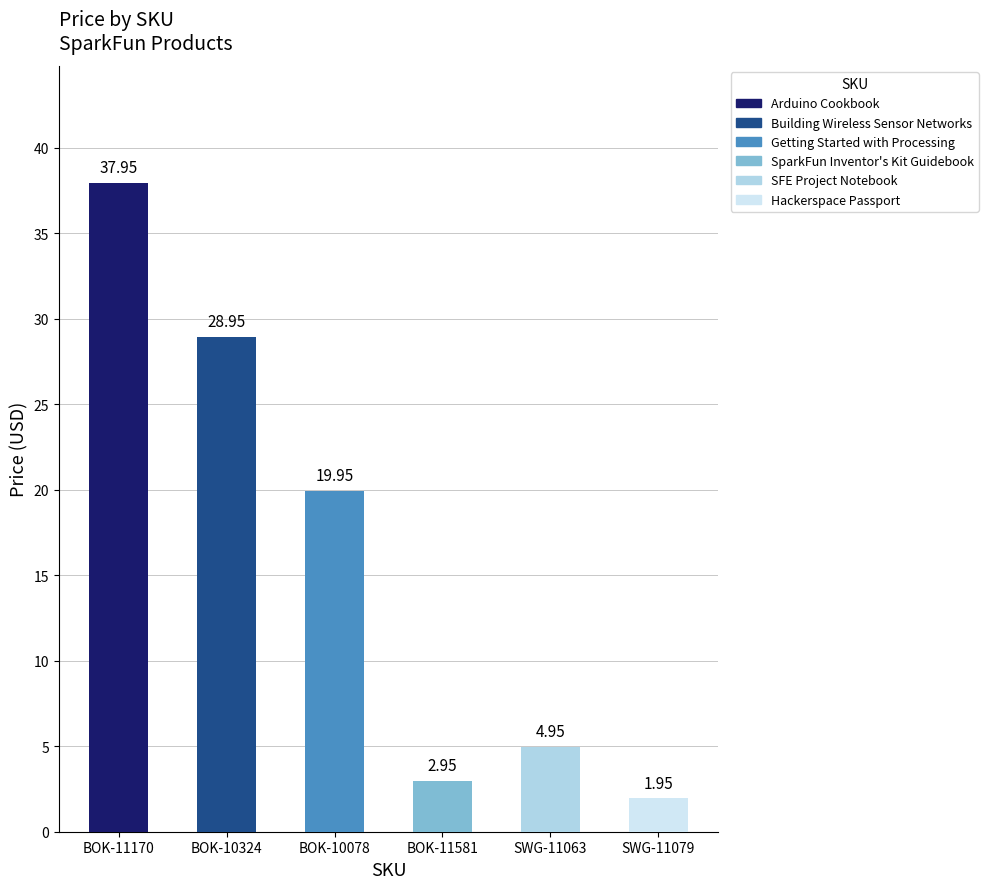

Reading left to right, what are all the values shown in this chart?

BOK-11170=38.0	BOK-10324=28.9	BOK-10078=19.9	BOK-11581=3.0	SWG-11063=5.0	SWG-11079=1.9